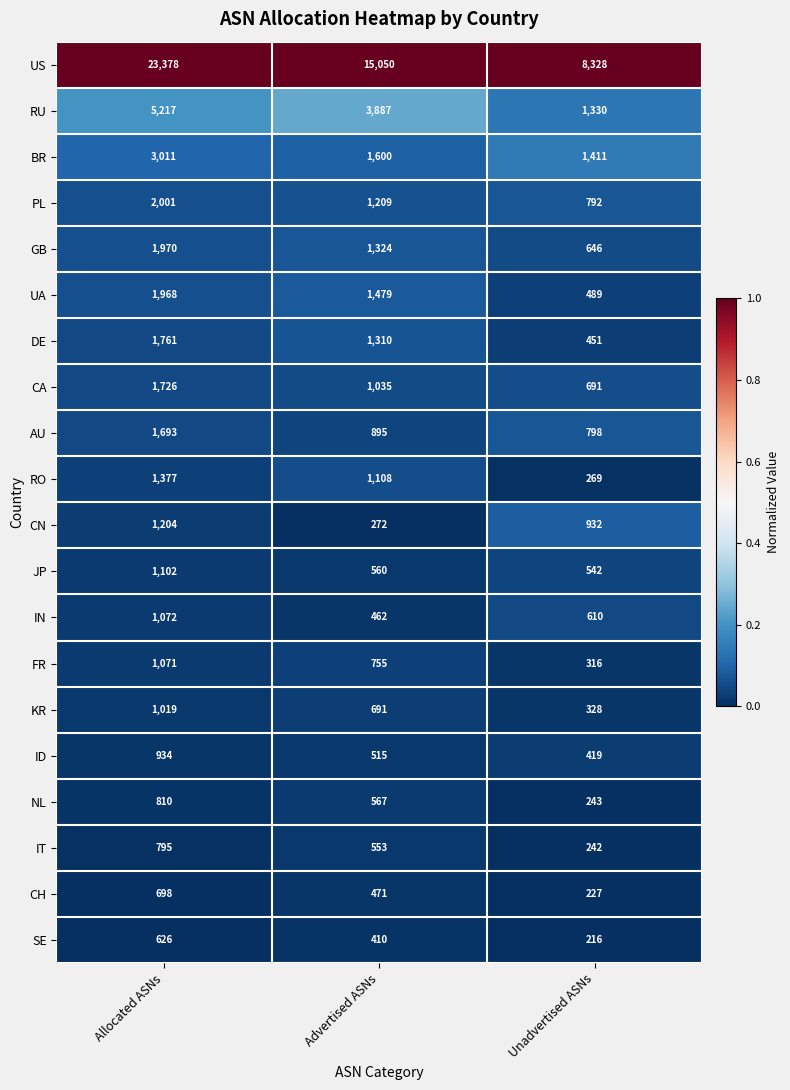

What is the total value across all series at Advertised ASNs?

34153